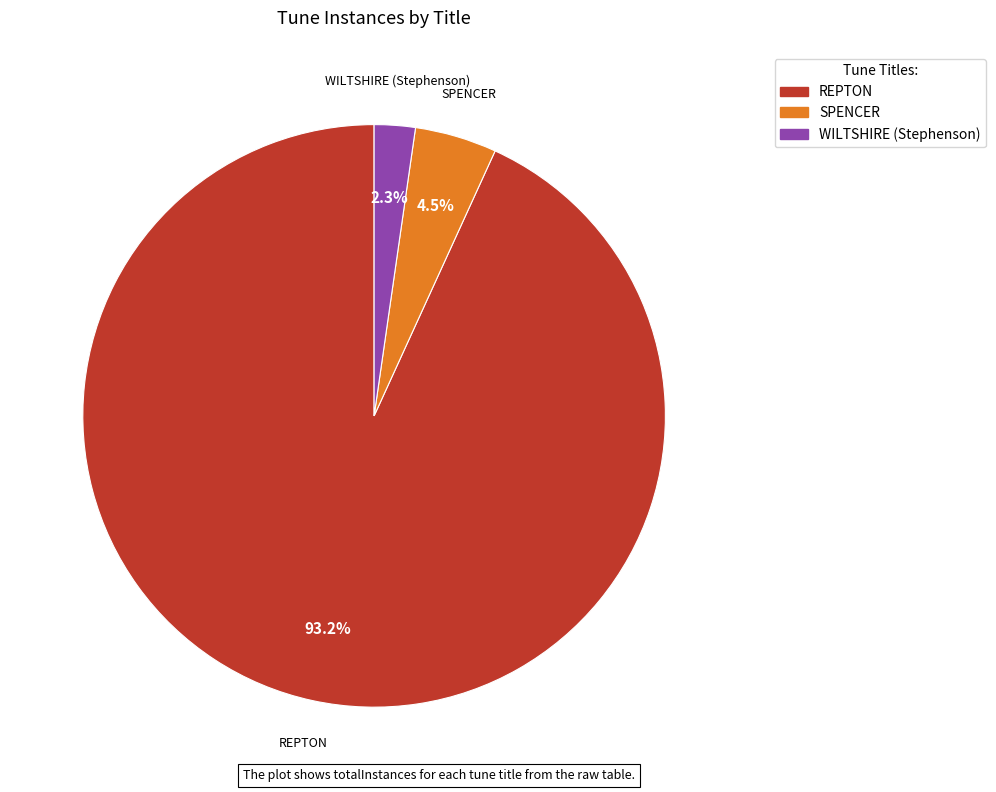

Count the number of slices in the pie.

3